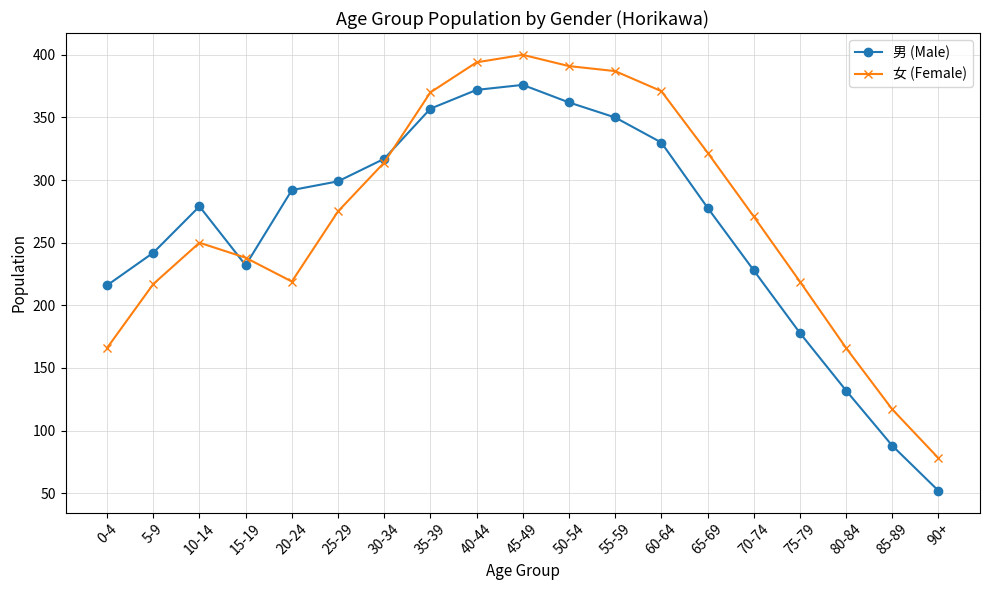

What is the sum of the 男 (Male) values at 75-79 and 40-44?

550